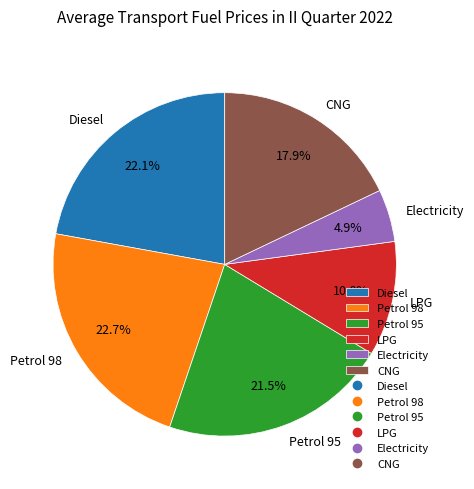

Does Petrol 98 account for over 50% of the chart?

No